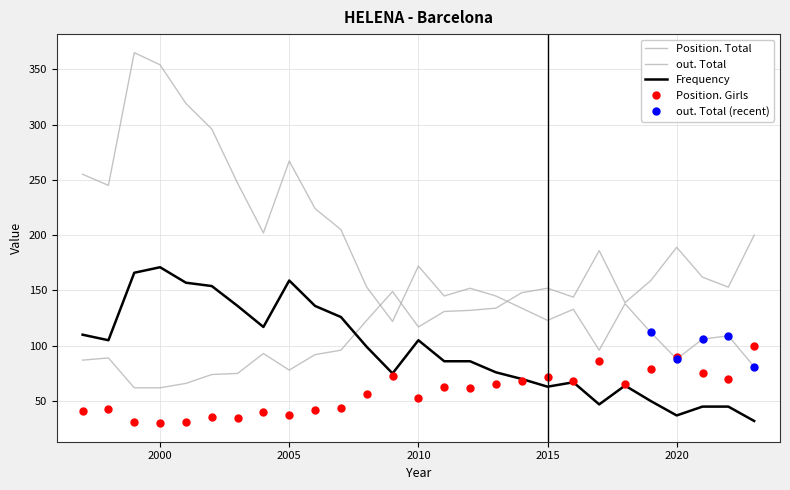

How many lines are shown in the chart?

4